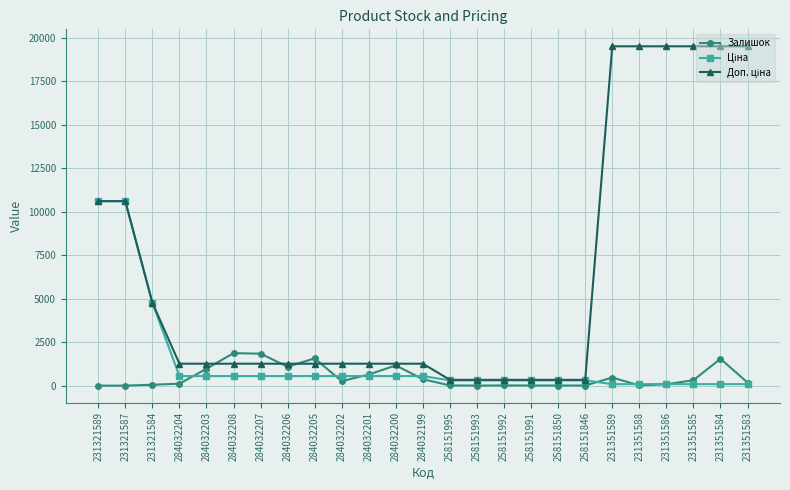

At how many categories does at least one series exceed 16196?

6